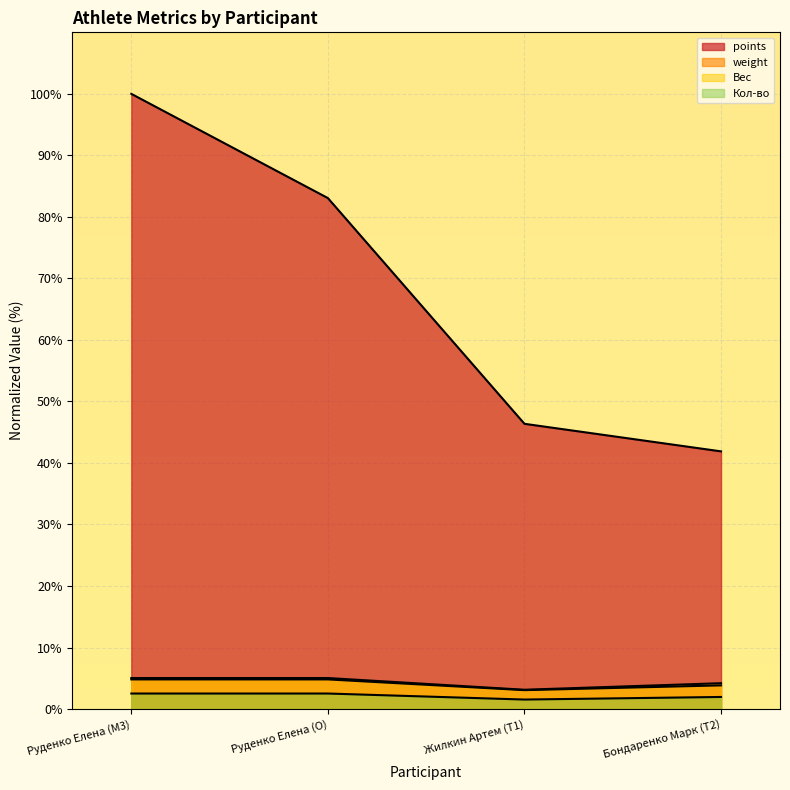

At which label does Кол-во reach its peak?

Руденко Елена (M3)